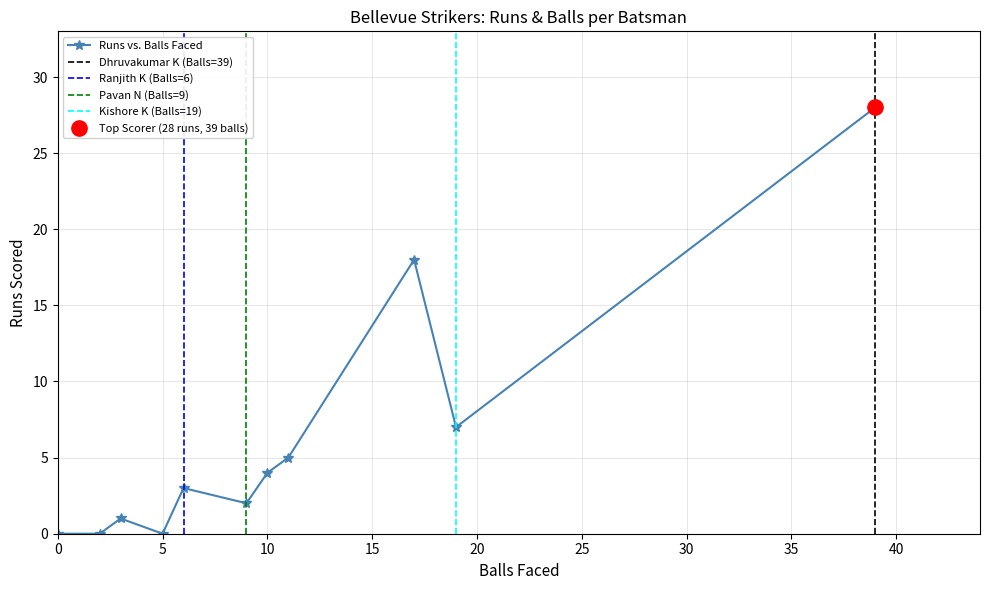

What is the highest value of the Runs vs. Balls Faced series?

28